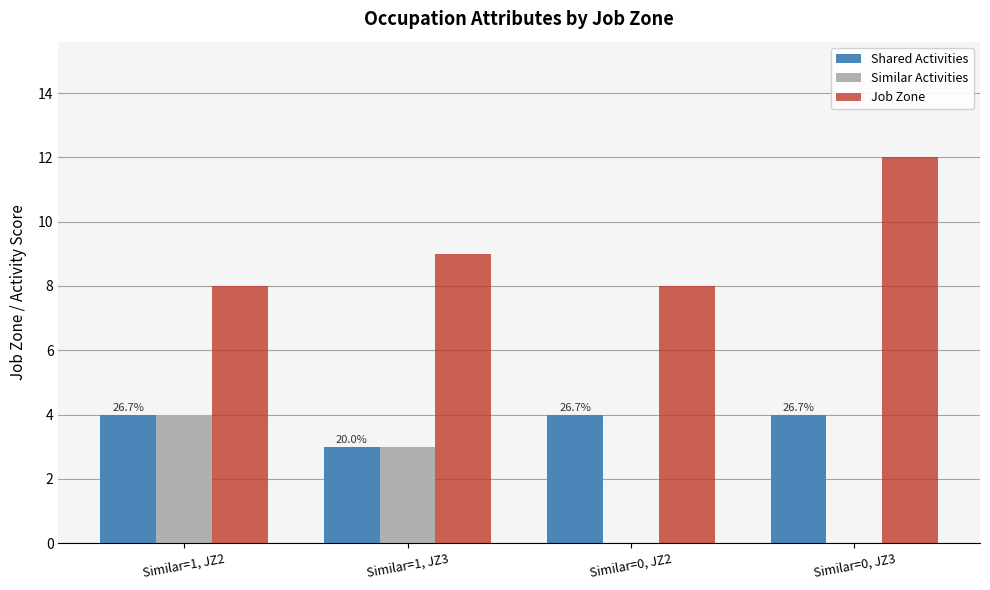

Is it true that Similar Activities equals 3 at Similar=1, JZ3?

True